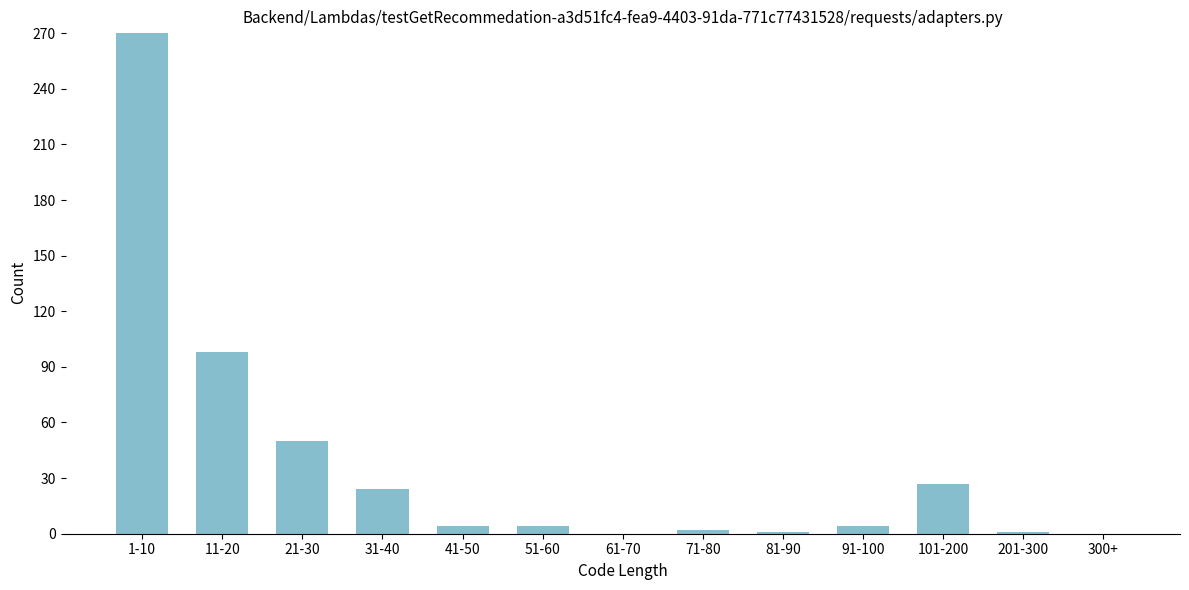

What is the ratio of the value at 1-10 to the value at 11-20?

2.8